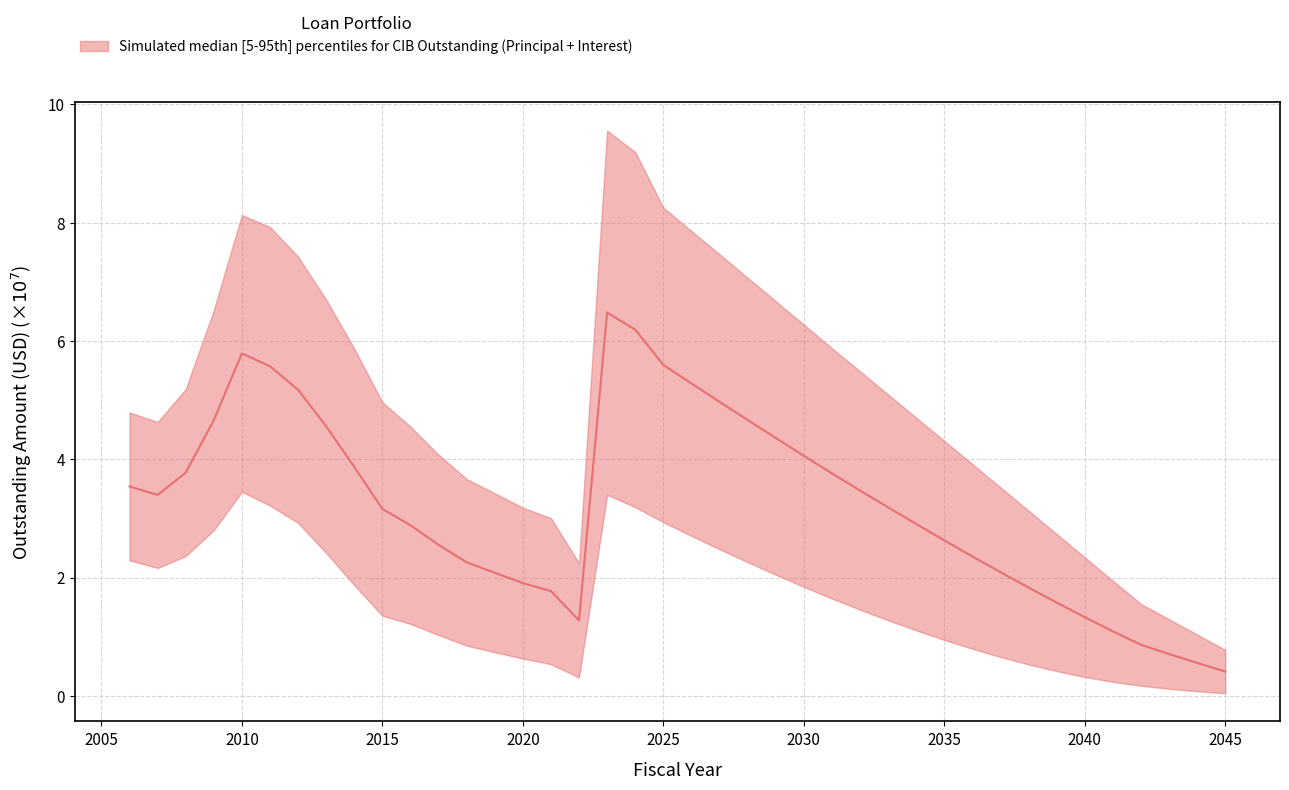

The value at 2000 is 6.1. True or false?

False